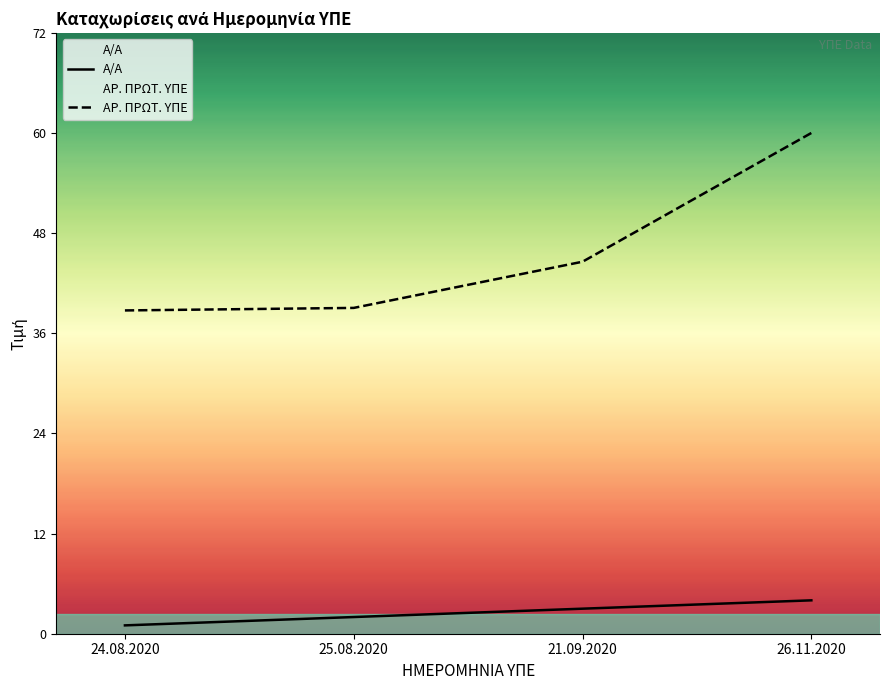

What is the average value of the Α/Α series?

2.5